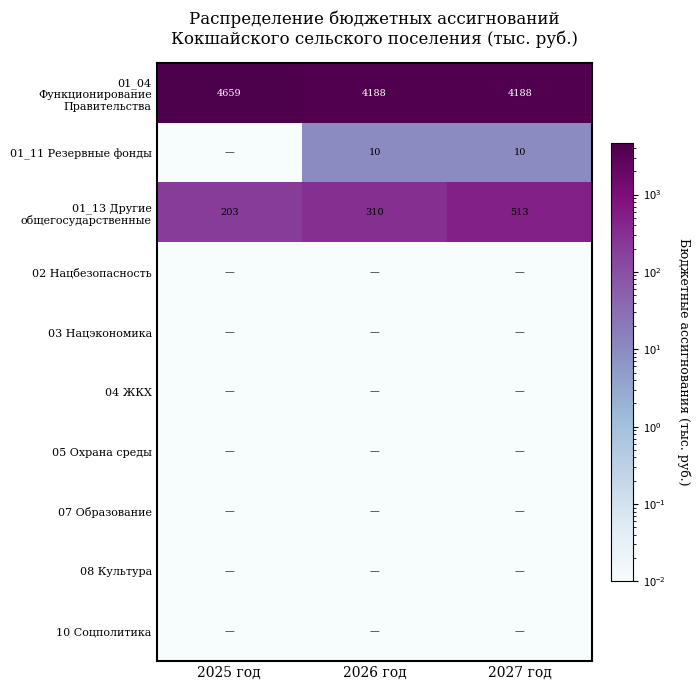

Between 2025 год and 2027 год, which series saw the biggest shift?

01_04 Функционирование Правительства